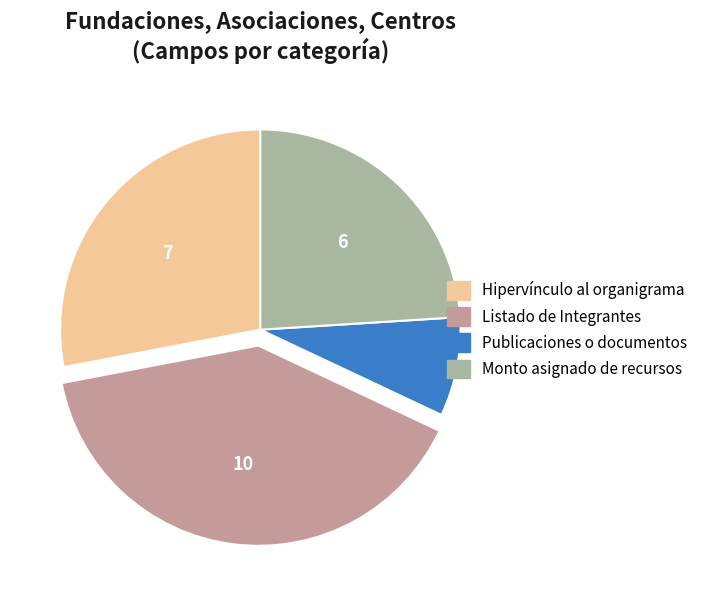

Which has a higher value, Publicaciones o documentos or Hipervínculo al organigrama?

Hipervínculo al organigrama